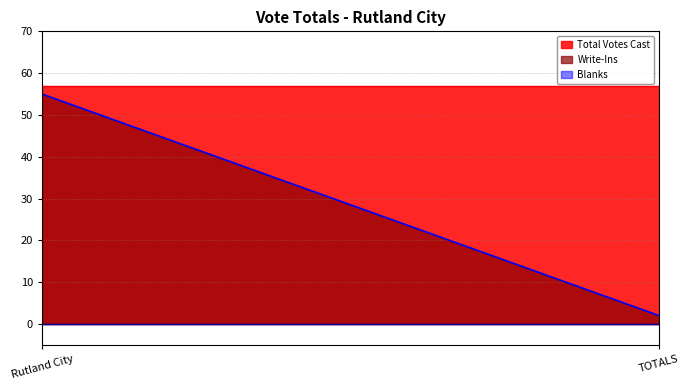

Which category has the highest value in the Total Votes Cast series?

Rutland City